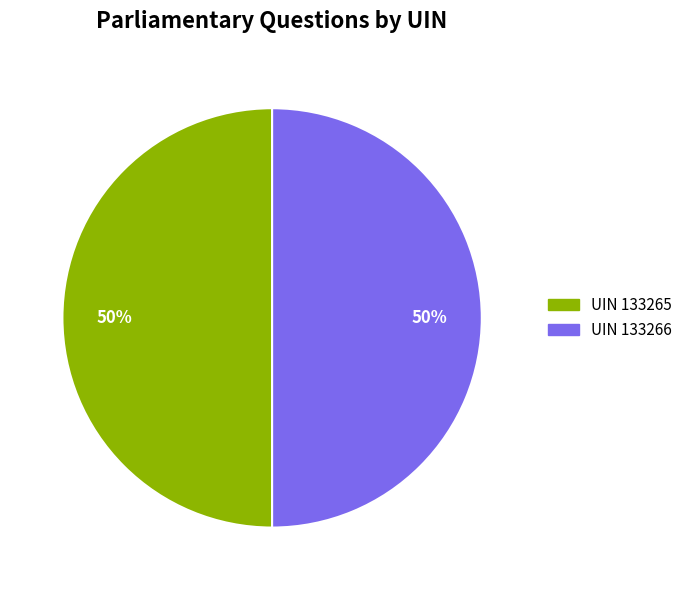

To the nearest percent, what is the average slice percentage?

50%